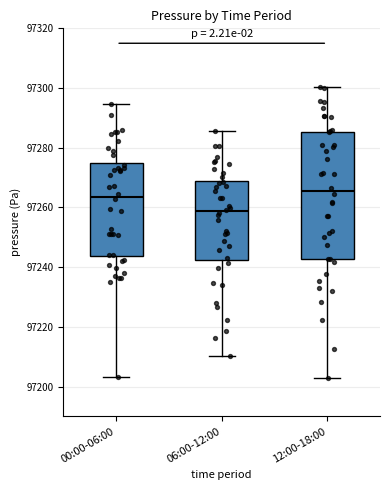

Which box has the lowest median line?

06:00-12:00